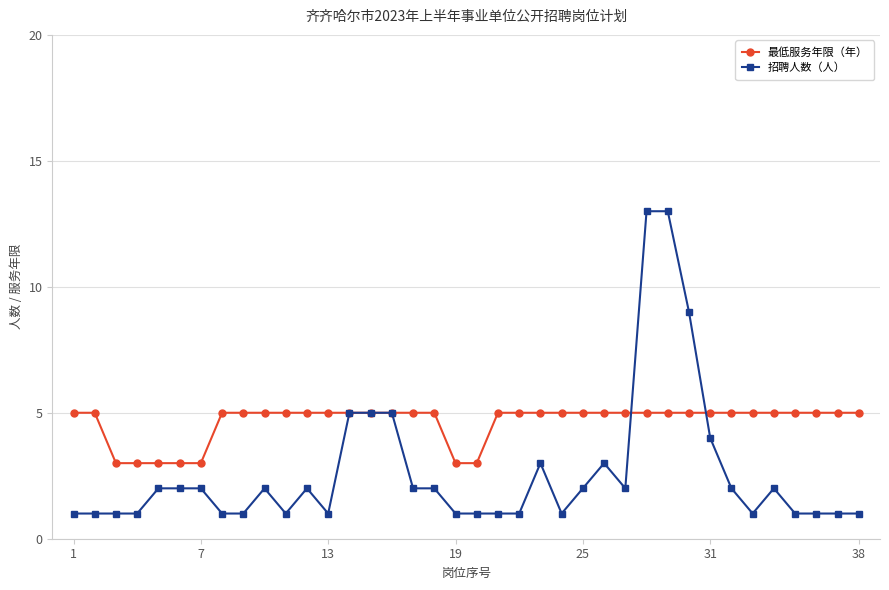

Which series has the widest spread of values?

招聘人数（人）